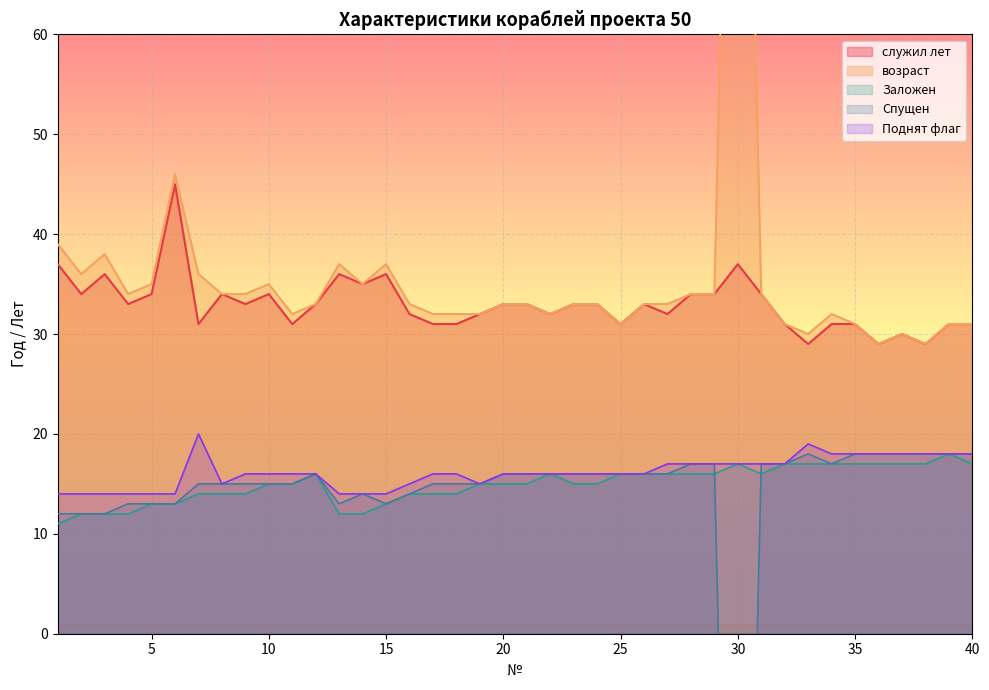

Reading left to right, extract all data points from this chart.

Заложен: 1=11	2=12	3=12	4=12	5=13	6=13	7=14	8=14	9=14	10=15	11=15	12=16	13=12	14=12	15=13	16=14	17=14	18=14	19=15	20=15	21=15	22=16	23=15	24=15	25=16	26=16	27=16	28=16	29=16	30=17	31=16	32=17	33=17	34=17	35=17	36=17	37=17	38=17	39=18	40=17
Спущен: 1=12	2=12	3=12	4=13	5=13	6=13	7=15	8=15	9=15	10=15	11=15	12=16	13=13	14=14	15=13	16=14	17=15	18=15	19=15	20=16	21=16	22=16	23=16	24=16	25=16	26=16	27=16	28=17	29=17	30=-83	31=17	32=17	33=18	34=17	35=18	36=18	37=18	38=18	39=18	40=18
Поднят флаг: 1=14	2=14	3=14	4=14	5=14	6=14	7=20	8=15	9=16	10=16	11=16	12=16	13=14	14=14	15=14	16=15	17=16	18=16	19=15	20=16	21=16	22=16	23=16	24=16	25=16	26=16	27=17	28=17	29=17	30=17	31=17	32=17	33=19	34=18	35=18	36=18	37=18	38=18	39=18	40=18
служил лет: 1=37	2=34	3=36	4=33	5=34	6=45	7=31	8=34	9=33	10=34	11=31	12=33	13=36	14=35	15=36	16=32	17=31	18=31	19=32	20=33	21=33	22=32	23=33	24=33	25=31	26=33	27=32	28=34	29=34	30=37	31=34	32=31	33=29	34=31	35=31	36=29	37=30	38=29	39=31	40=31
возраст: 1=39	2=36	3=38	4=34	5=35	6=46	7=36	8=34	9=34	10=35	11=32	12=33	13=37	14=35	15=37	16=33	17=32	18=32	19=32	20=33	21=33	22=32	23=33	24=33	25=31	26=33	27=33	28=34	29=34	30=137	31=34	32=31	33=30	34=32	35=31	36=29	37=30	38=29	39=31	40=31